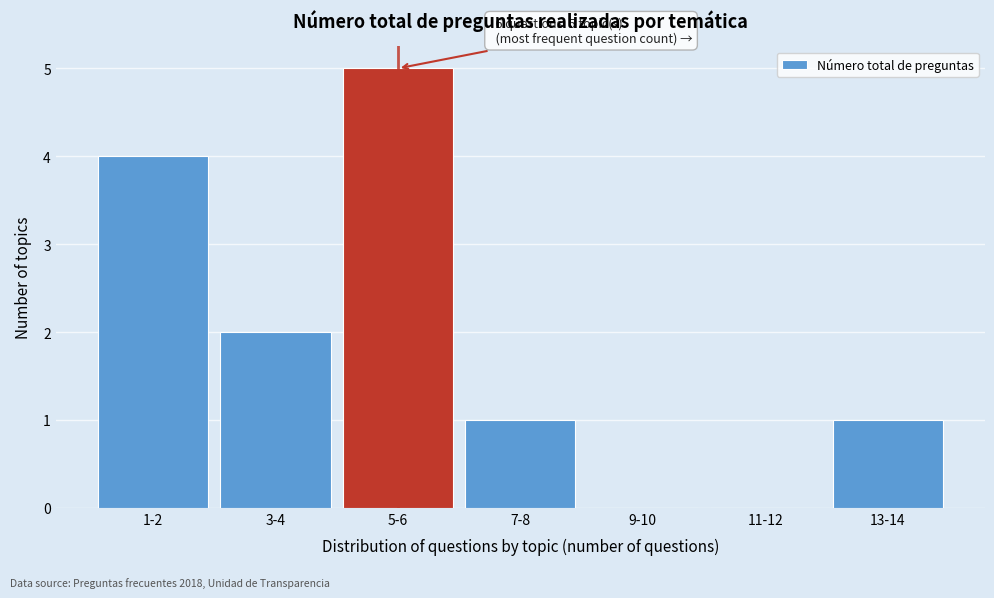

Reading left to right, what are all the values shown in this chart?

1-2=4	3-4=2	5-6=5	7-8=1	9-10=0	11-12=0	13-14=1